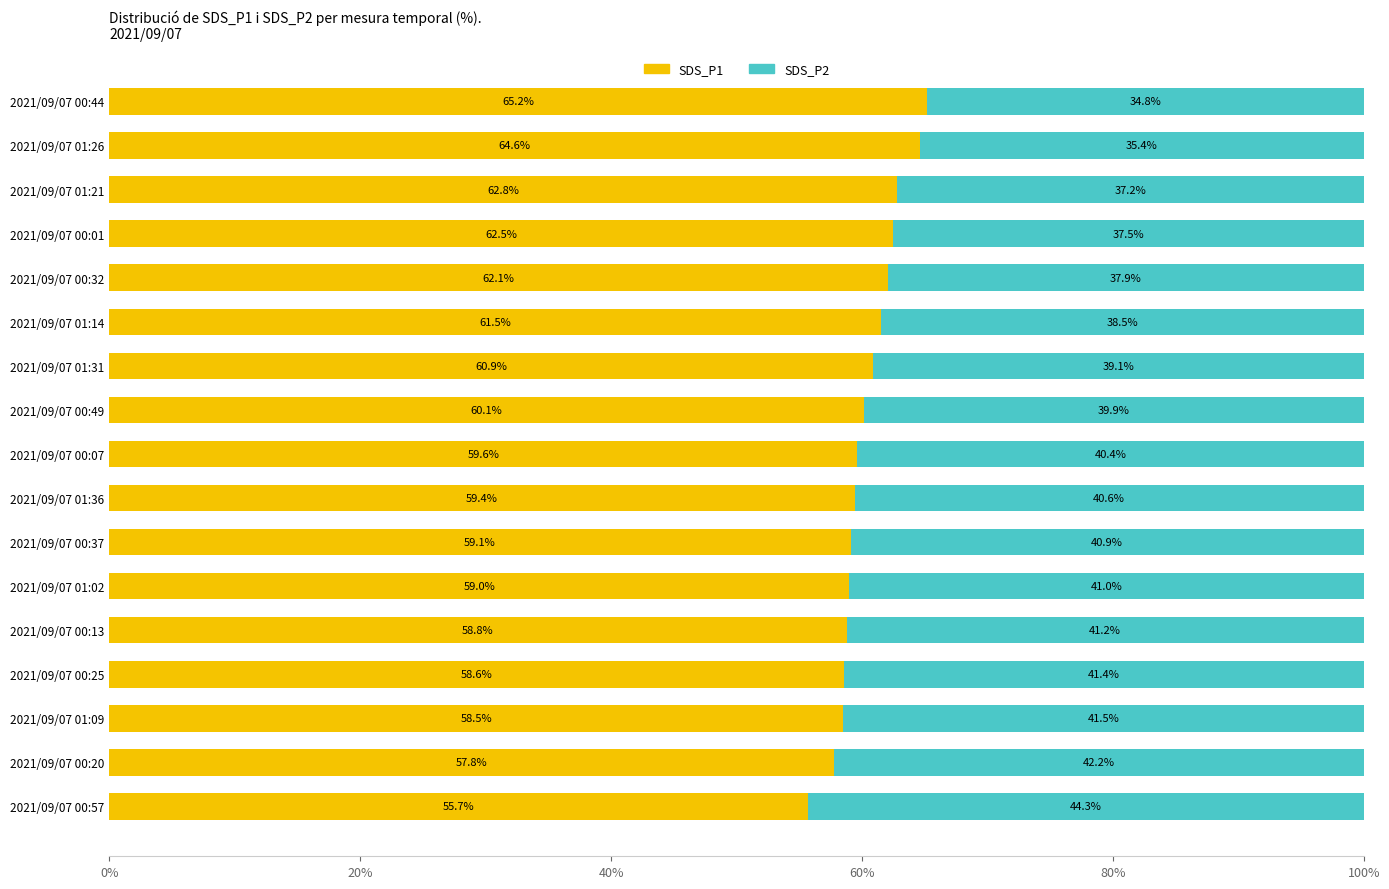

Read the SDS_P1 value at 2021/09/07 01:09.

58.5